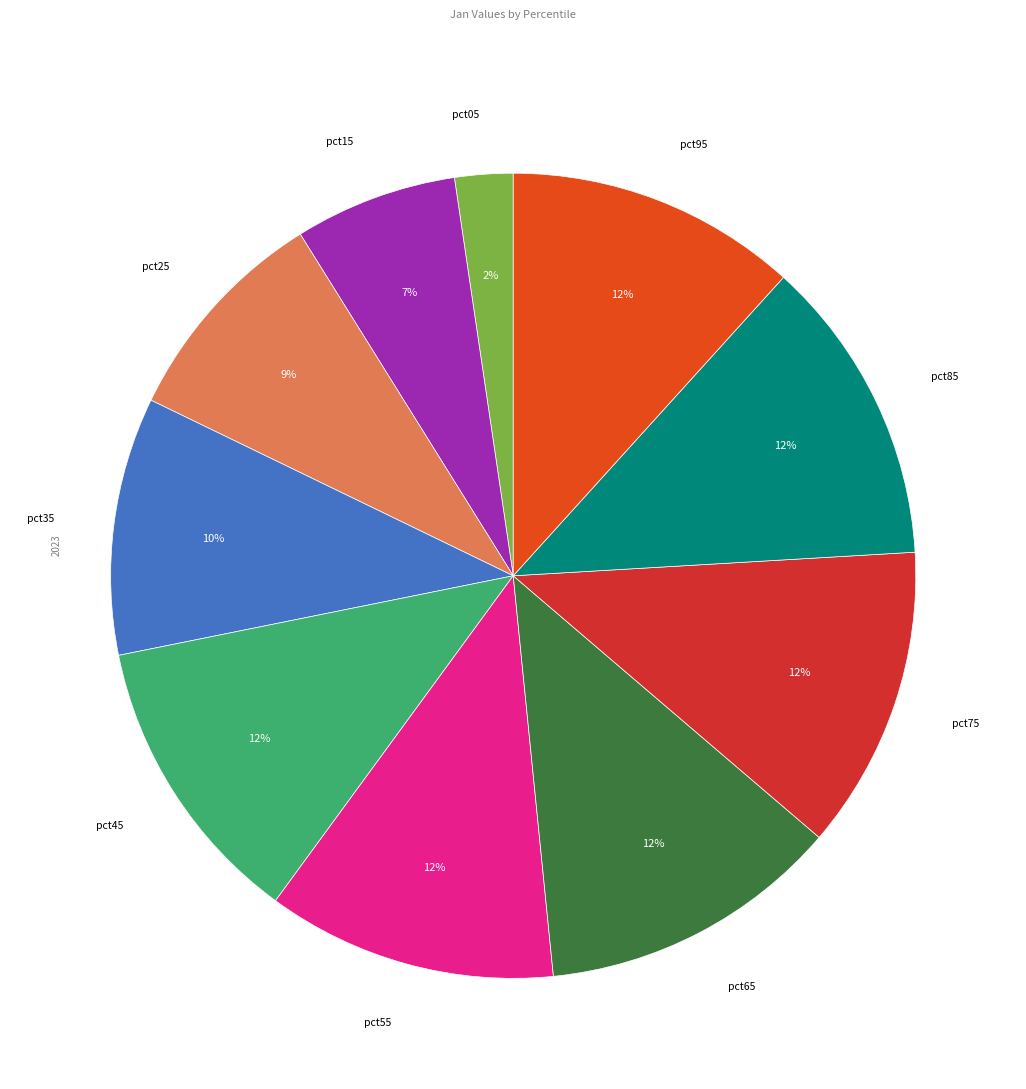

To the nearest percent, what is the difference between the largest and smallest slice percentages?

10%